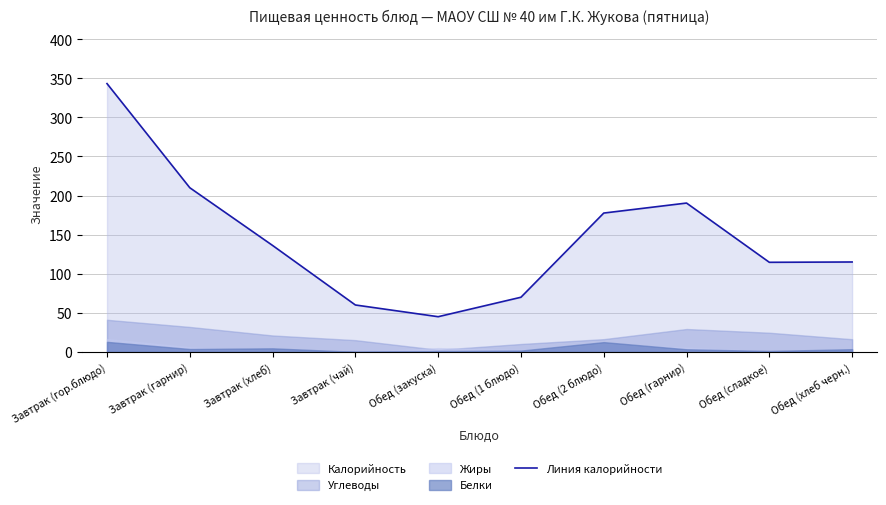

Reading left to right, list all the values displayed in this chart.

Завтрак (гор.блюдо)=343.2	Завтрак (гарнир)=210.0	Завтрак (хлеб)=136.2	Завтрак (чай)=60.0	Обед (закуска)=45.0	Обед (1 блюдо)=69.9	Обед (2 блюдо)=177.6	Обед (гарнир)=190.4	Обед (сладкое)=114.6	Обед (хлеб черн.)=115.0